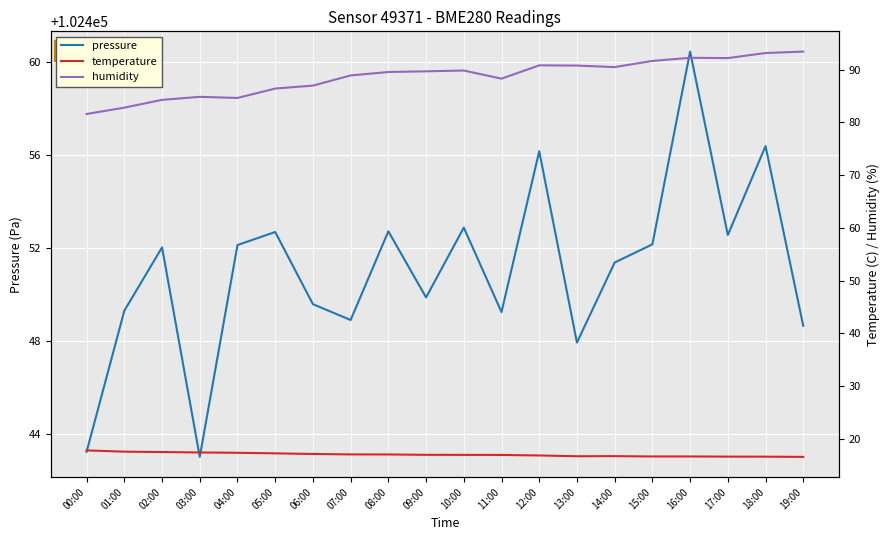

What is the label of the 16th point from the right?

04:00